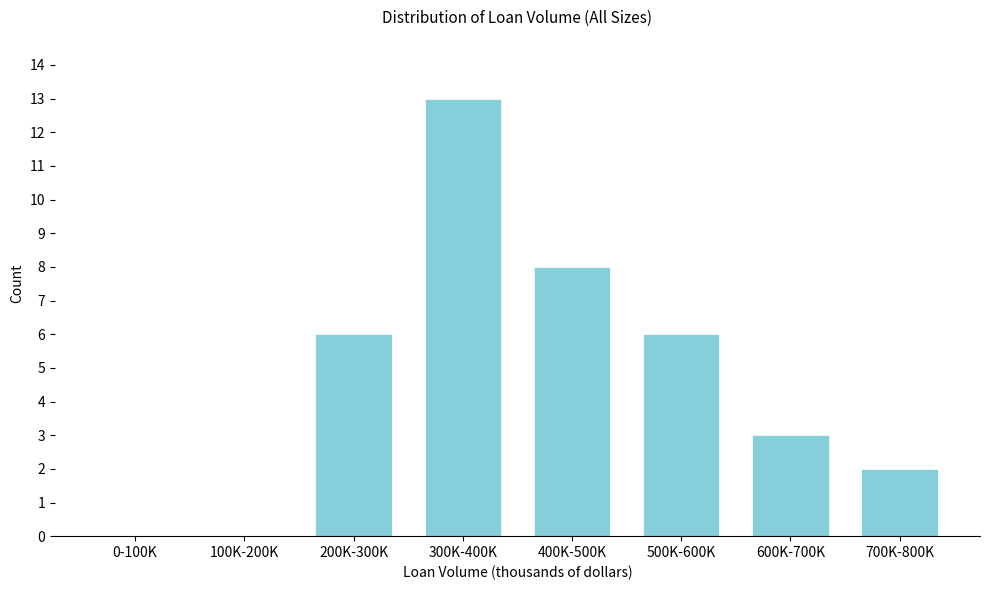

Reading left to right, extract all data points from this chart.

0-100K=0	100K-200K=0	200K-300K=6	300K-400K=13	400K-500K=8	500K-600K=6	600K-700K=3	700K-800K=2